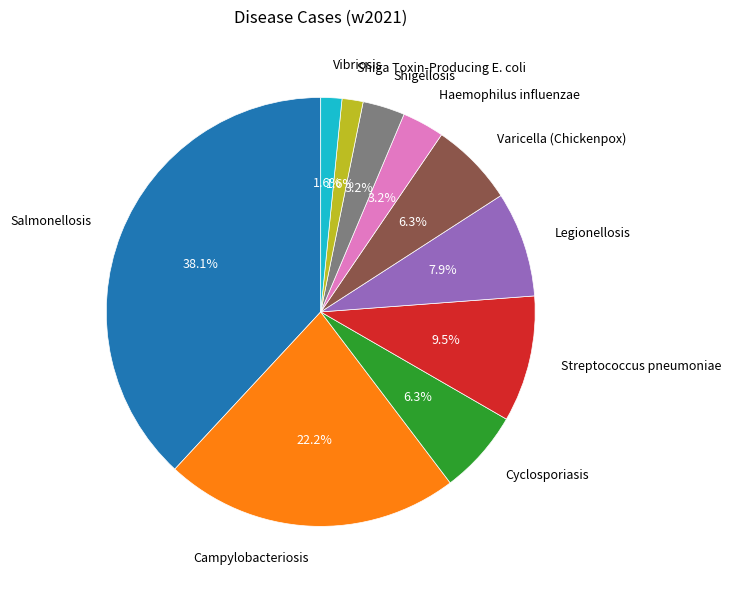

Which slice is the largest?

Salmonellosis